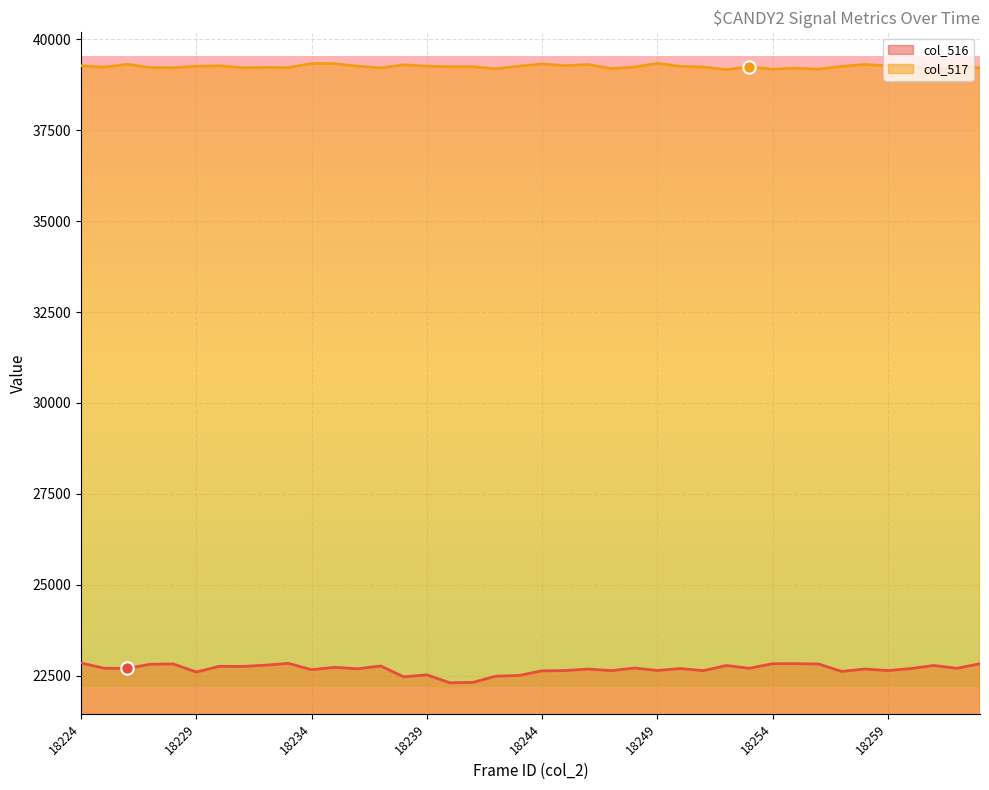

Which series reaches the maximum Y coordinate?

col_517